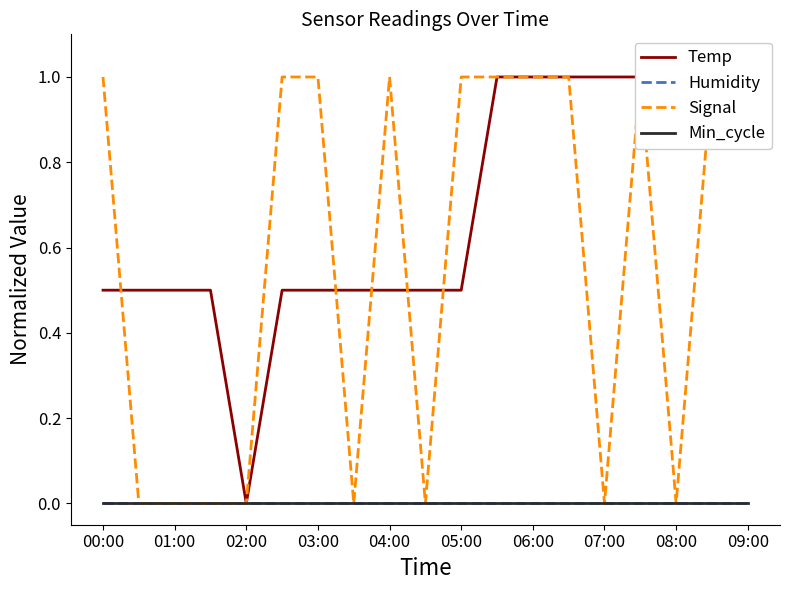

Reading right to left, transcribe all the data shown in this chart.

Temp: 1.0	1.0	1.0	1.0	1.0	1.0	1.0	1.0	0.5	0.5	0.5	0.5	0.5	0.5	0.0	0.5	0.5	0.5	0.5
Humidity: 0.0	0.0	0.0	0.0	0.0	0.0	0.0	0.0	0.0	0.0	0.0	0.0	0.0	0.0	0.0	0.0	0.0	0.0	0.0
Signal: 1.0	1.0	0.0	1.0	0.0	1.0	1.0	1.0	1.0	0.0	1.0	0.0	1.0	1.0	0.0	0.0	0.0	0.0	1.0
Min_cycle: 0.0	0.0	0.0	0.0	0.0	0.0	0.0	0.0	0.0	0.0	0.0	0.0	0.0	0.0	0.0	0.0	0.0	0.0	0.0